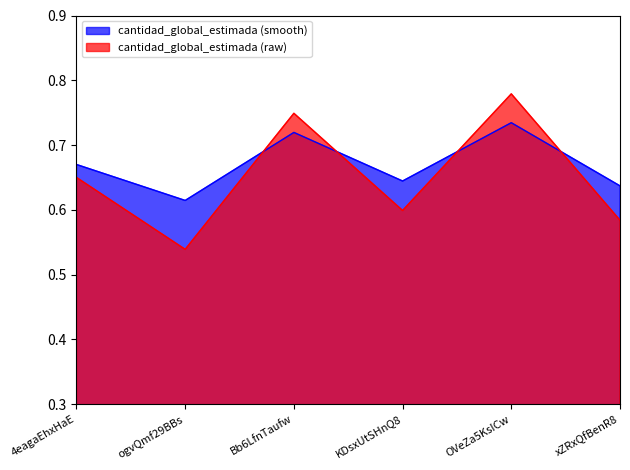

How many lines are shown in the chart?

2